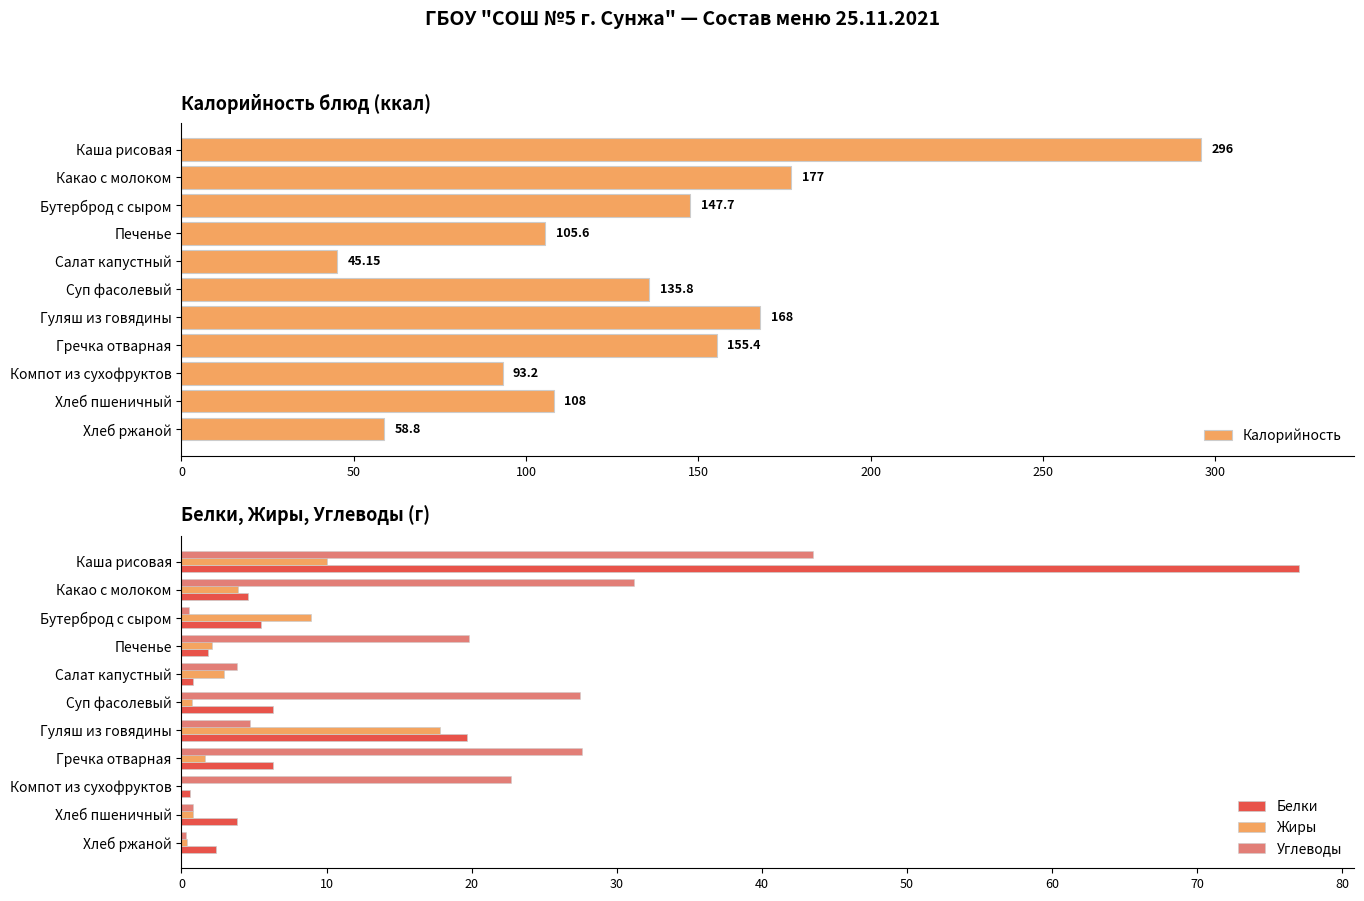

How many data points in Калорийность are less than 135?

5